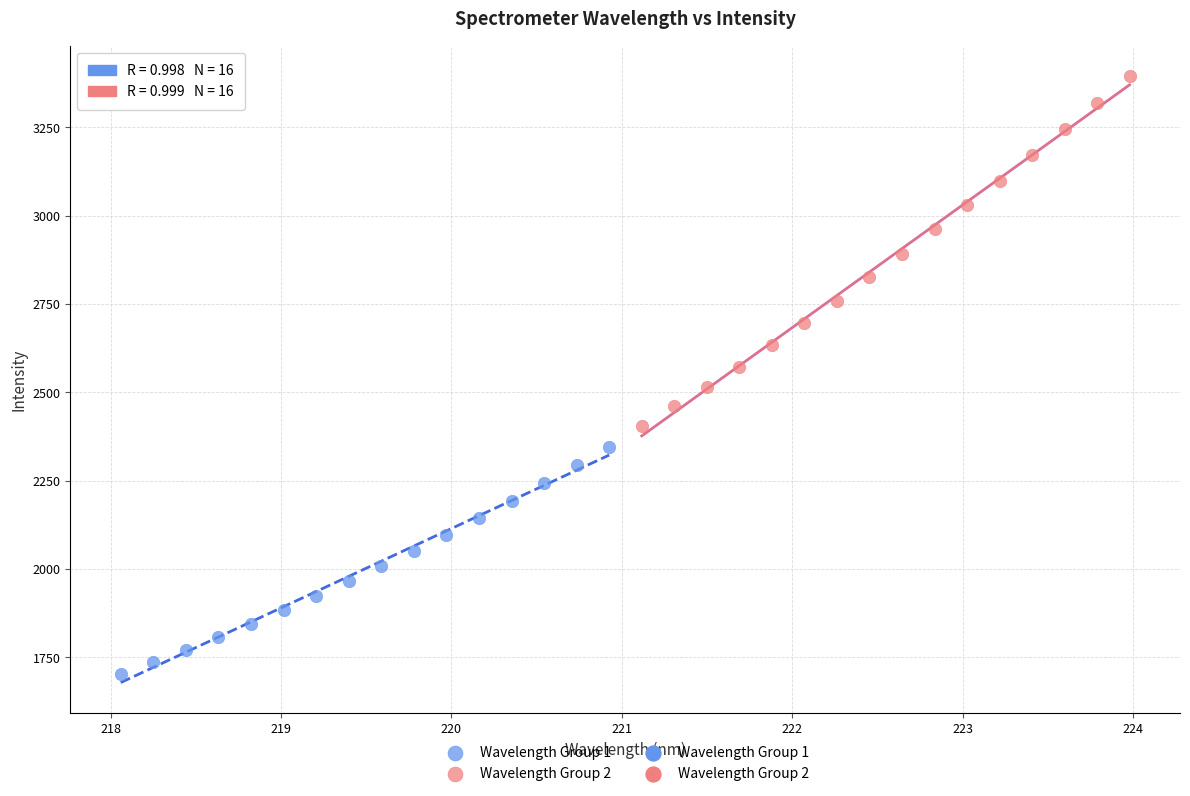

Which series contains the highest Y value?

Wavelength Group 2